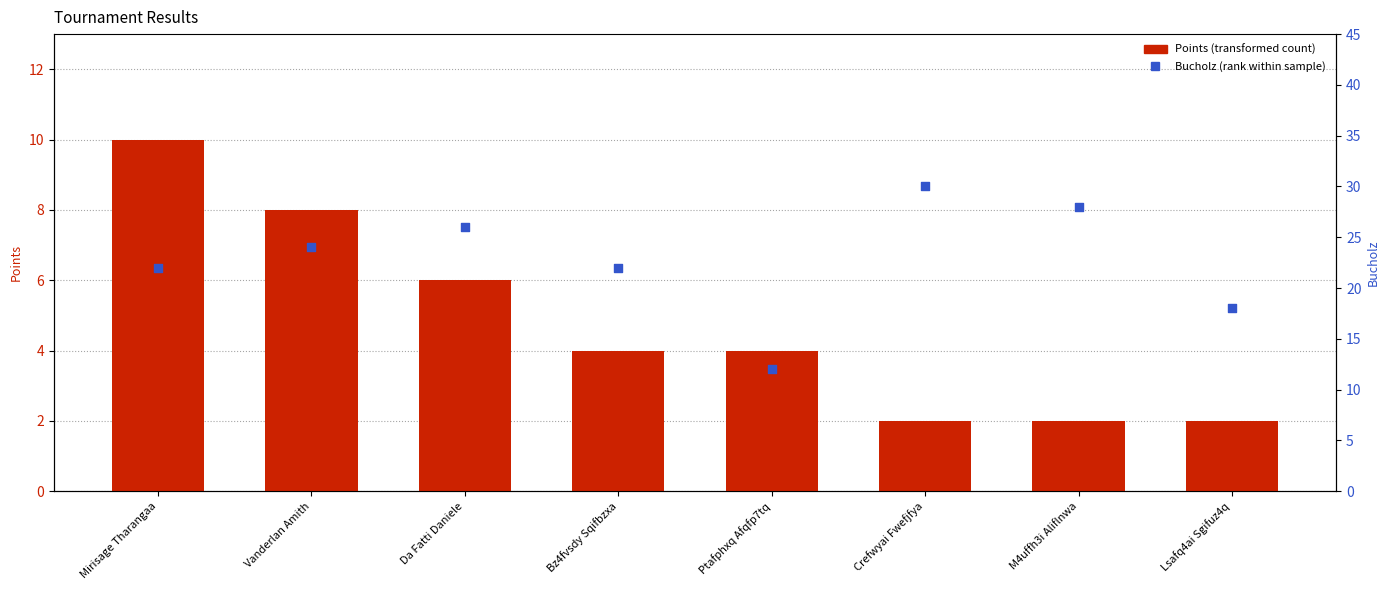

What is the total value across all series at Crefwyai Fwefjfya?

32